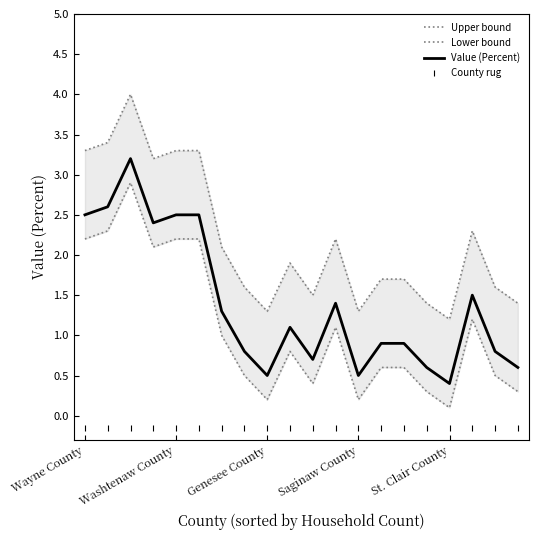

Reading left to right, list all the values displayed in this chart.

Upper bound: 3.3	3.4	4.0	3.2	3.3	3.3	2.1	1.6	1.3	1.9	1.5	2.2	1.3	1.7	1.7	1.4	1.2	2.3	1.6	1.4
Lower bound: 2.2	2.3	2.9	2.1	2.2	2.2	1.0	0.5	0.2	0.8	0.4	1.1	0.2	0.6	0.6	0.3	0.1	1.2	0.5	0.3
Value (Percent): 2.5	2.6	3.2	2.4	2.5	2.5	1.3	0.8	0.5	1.1	0.7	1.4	0.5	0.9	0.9	0.6	0.4	1.5	0.8	0.6
County rug: -0.1	-0.1	-0.1	-0.1	-0.1	-0.1	-0.1	-0.1	-0.1	-0.1	-0.1	-0.1	-0.1	-0.1	-0.1	-0.1	-0.1	-0.1	-0.1	-0.1